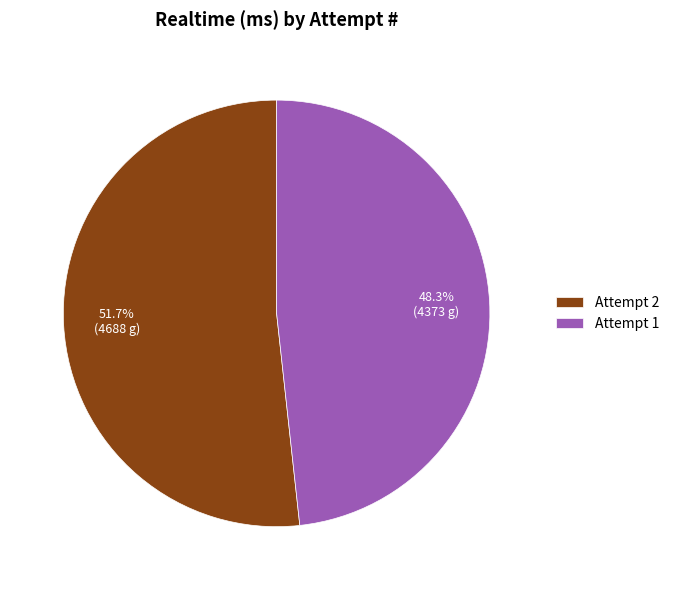

What is the largest slice in the pie chart?

Attempt 2